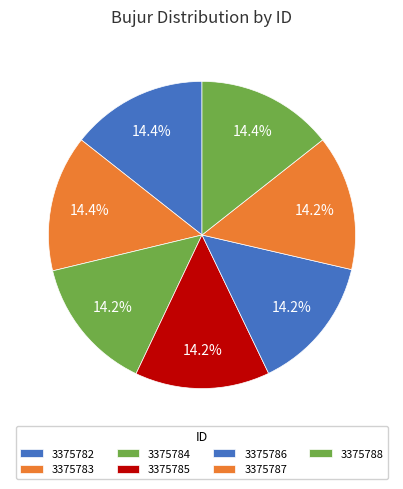

Count the number of slices in the pie.

7